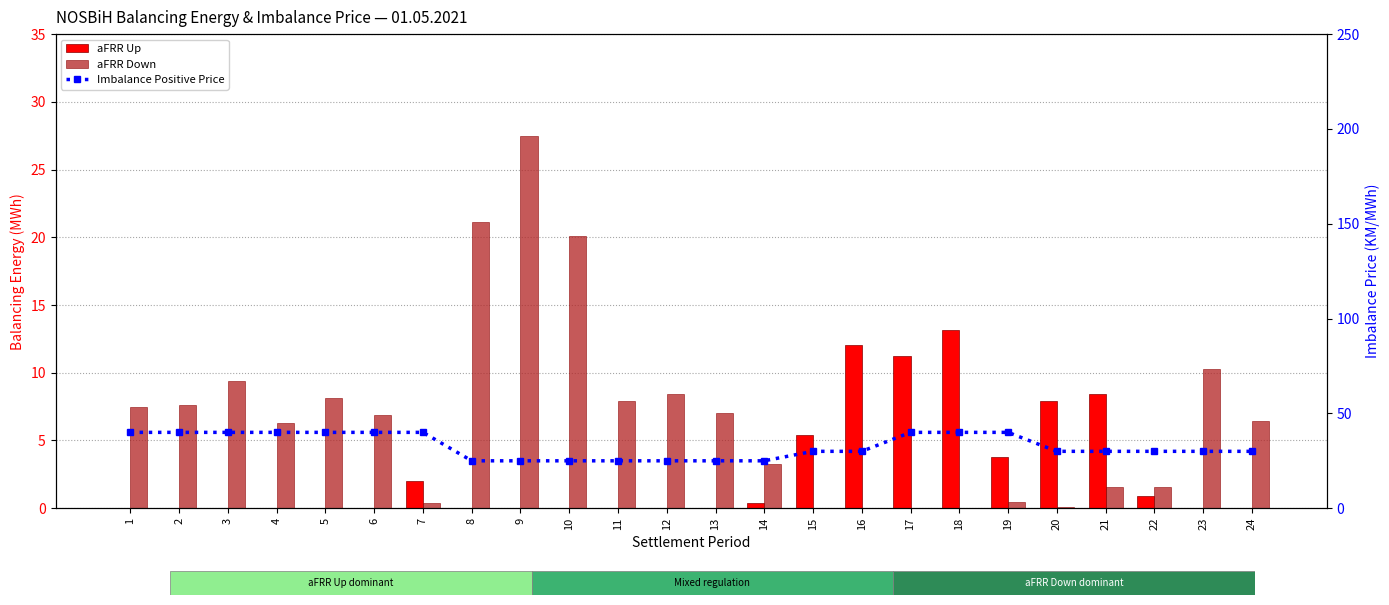

Which category has the highest value in the aFRR Up series?

18